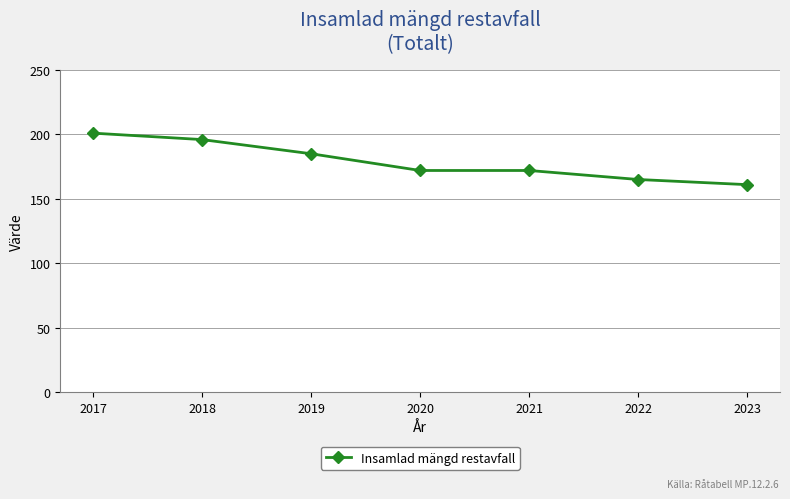

Where does the data first go above 172?

2017